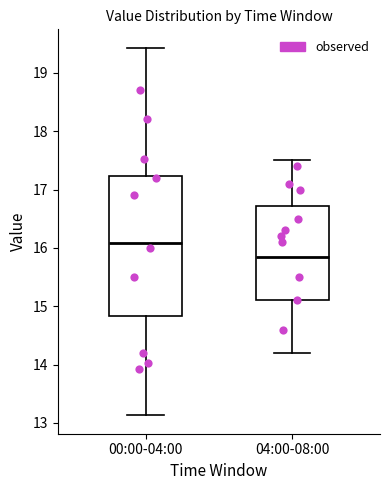

Which box is the tallest, from its lower edge to its upper edge?

00:00-04:00